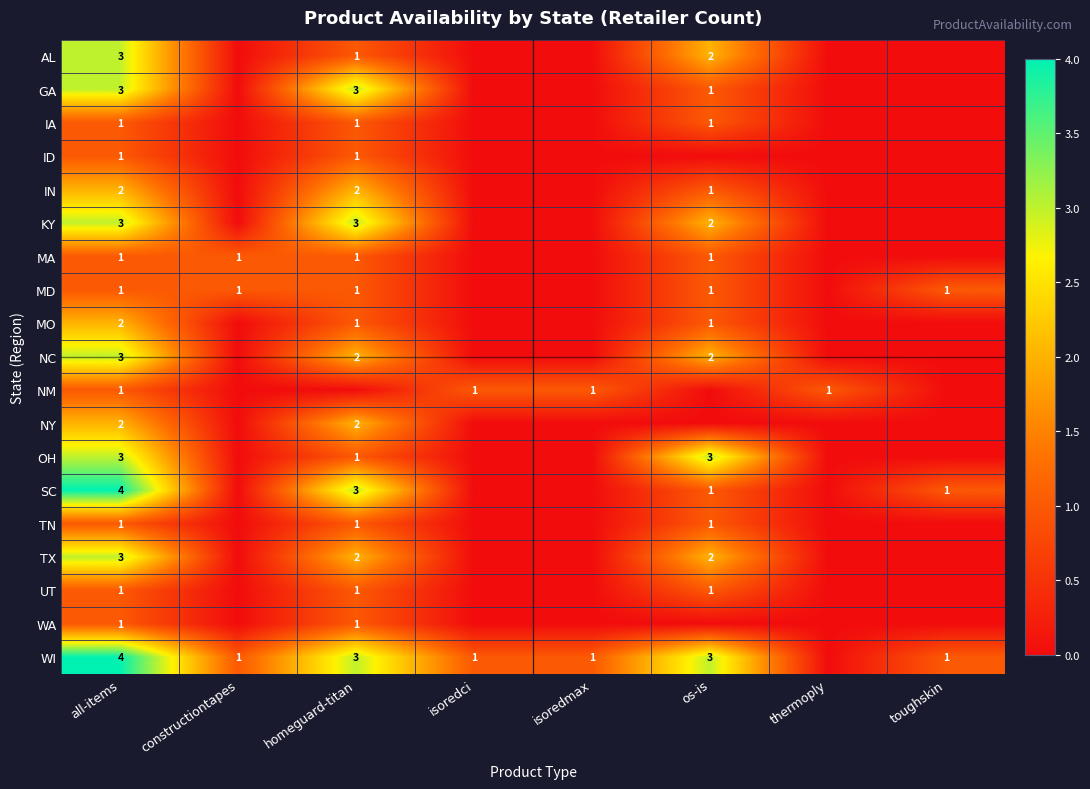

True or false: NC has a value of 2 at homeguard-titan.

True